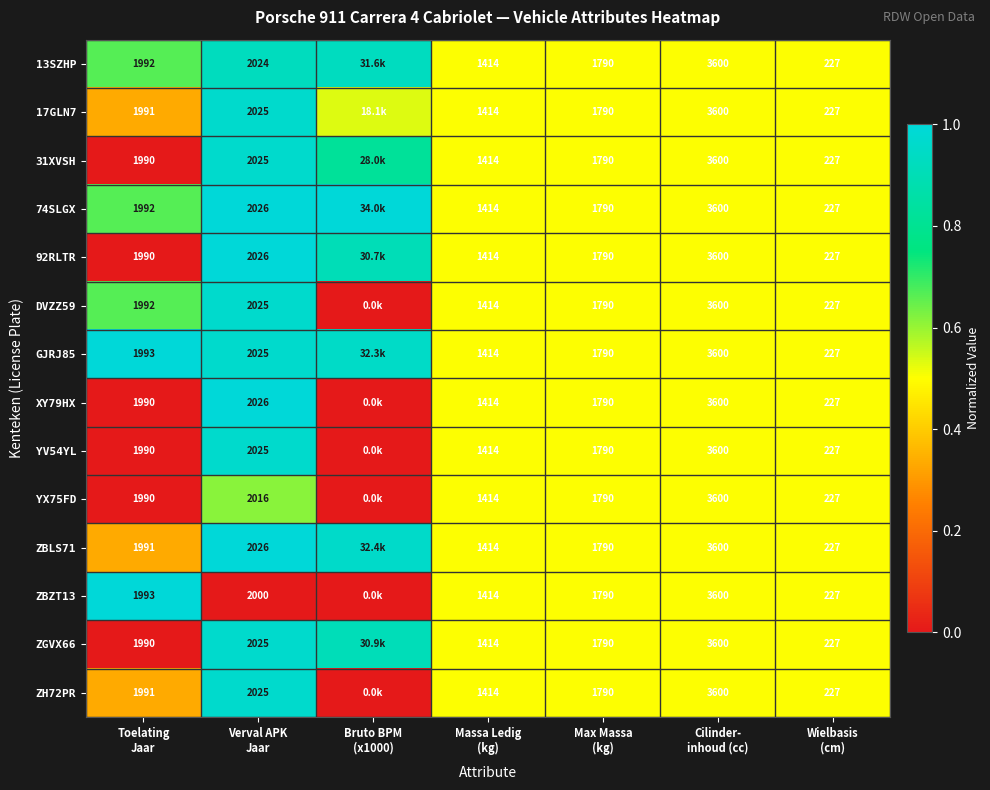

Which series has the largest total across all categories?

GJRJ85